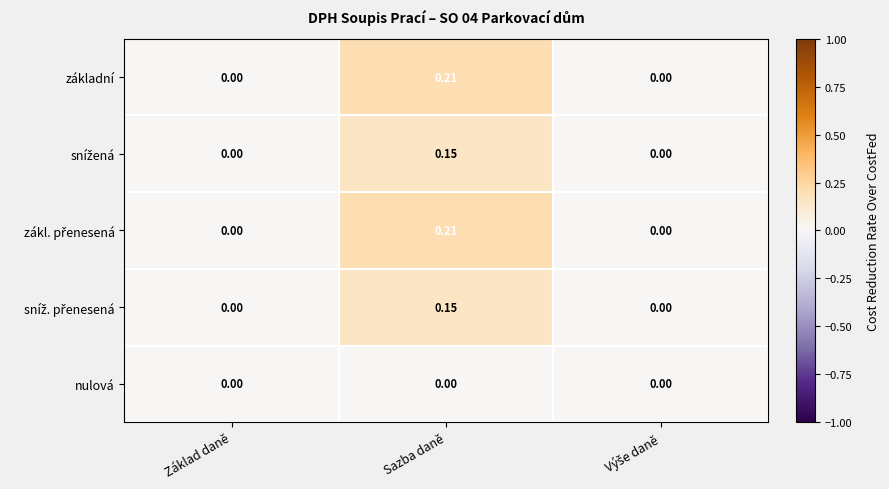

At which category is the sum across all series the highest?

Sazba daně